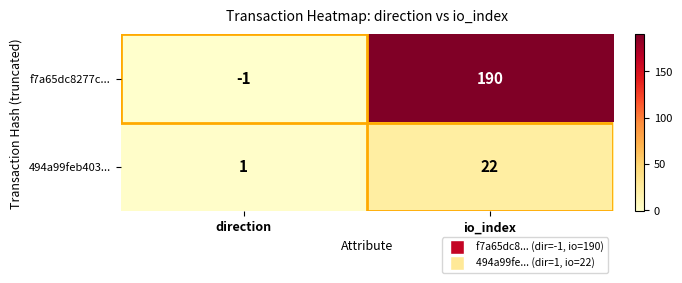

Which category has the highest value in the 494a99feb403... series?

io_index